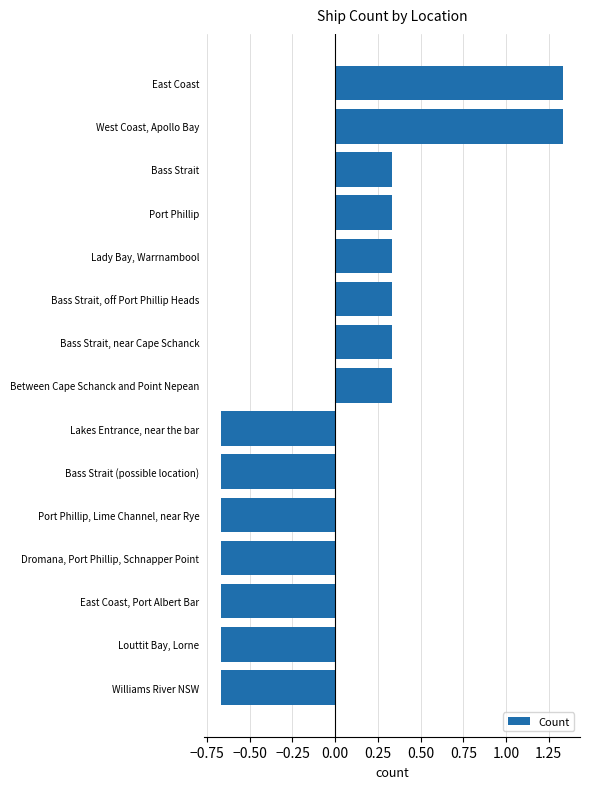

Count the values in the range 0 to 1.

6